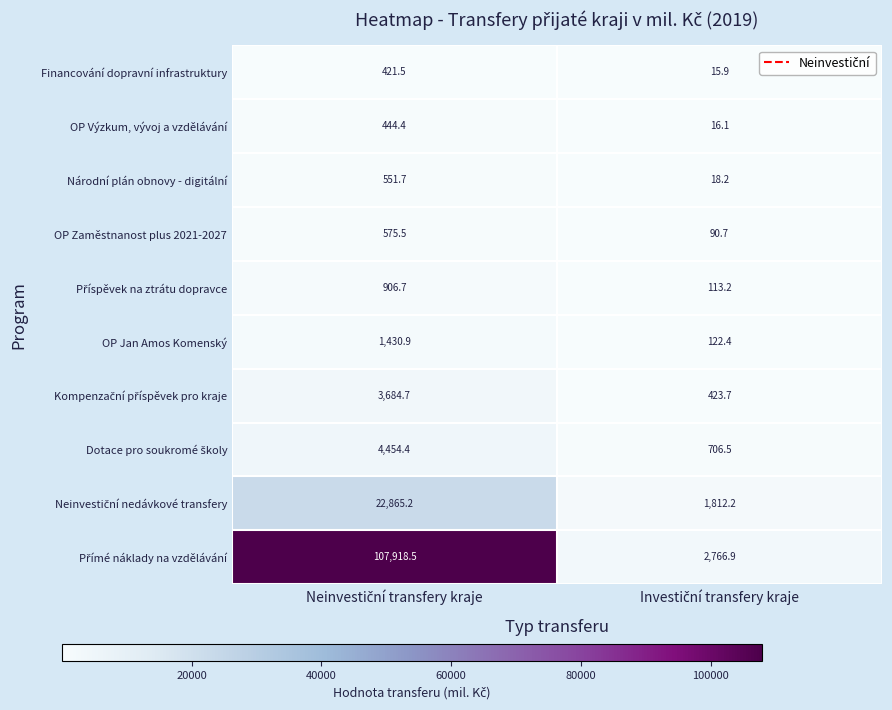

What is the sum of all OP Jan Amos Komenský values?

1553.3